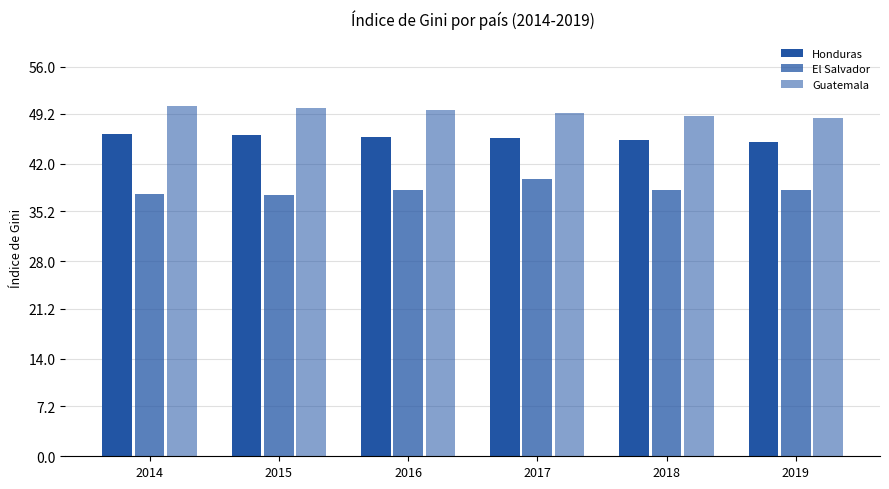

What is the difference between the second highest and second lowest values in the Guatemala series?

1.1